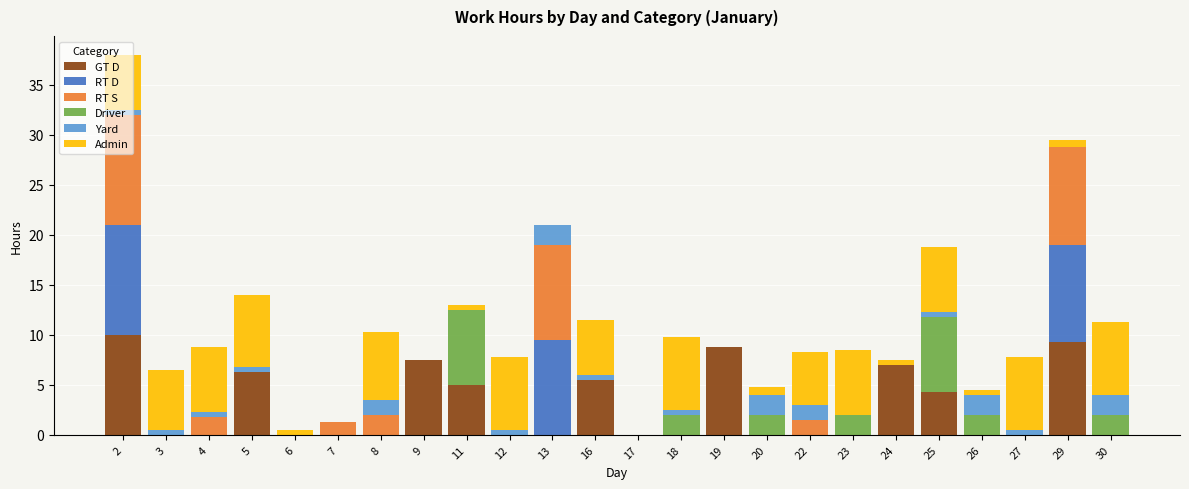

True or false: GT D has a value of 0.0 at 13.

True